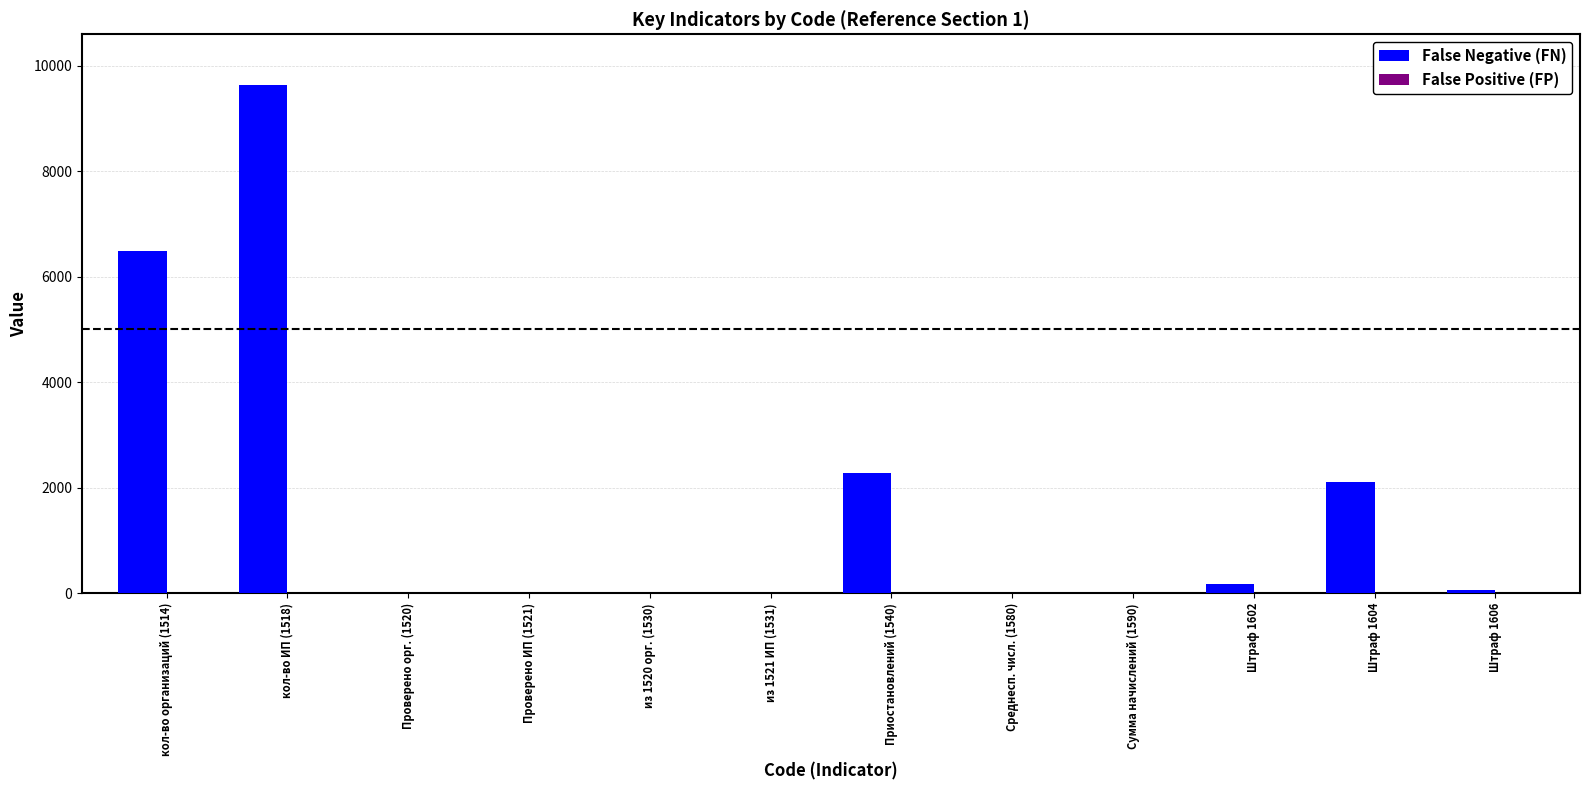

Which category has the highest value across all series?

кол-во ИП (1518)